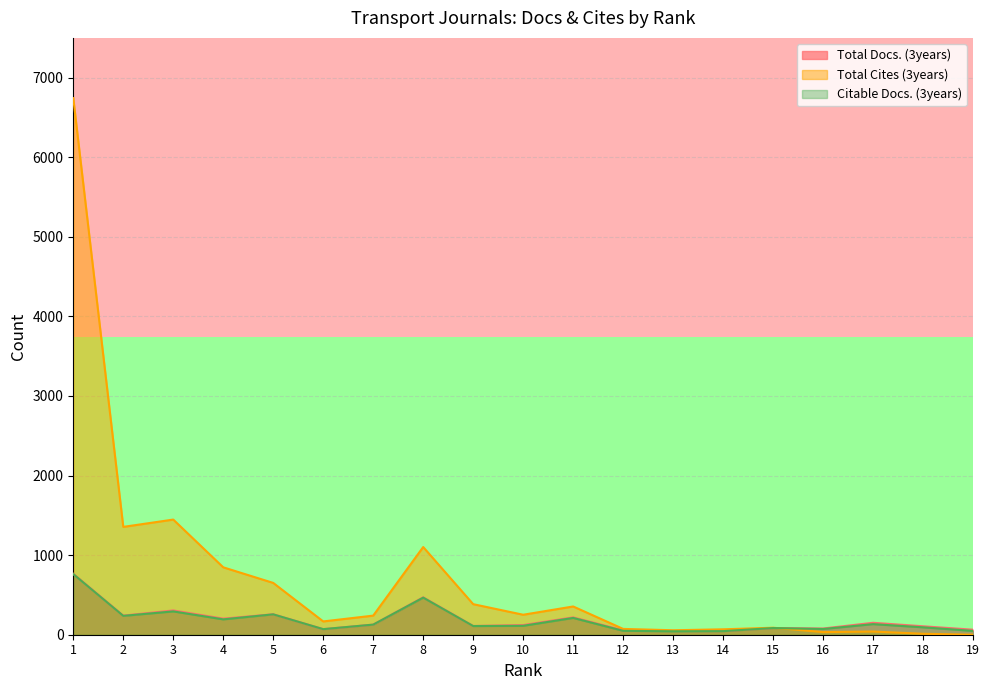

The value of Total Cites (3years) at 3 is 1447. True or false?

True